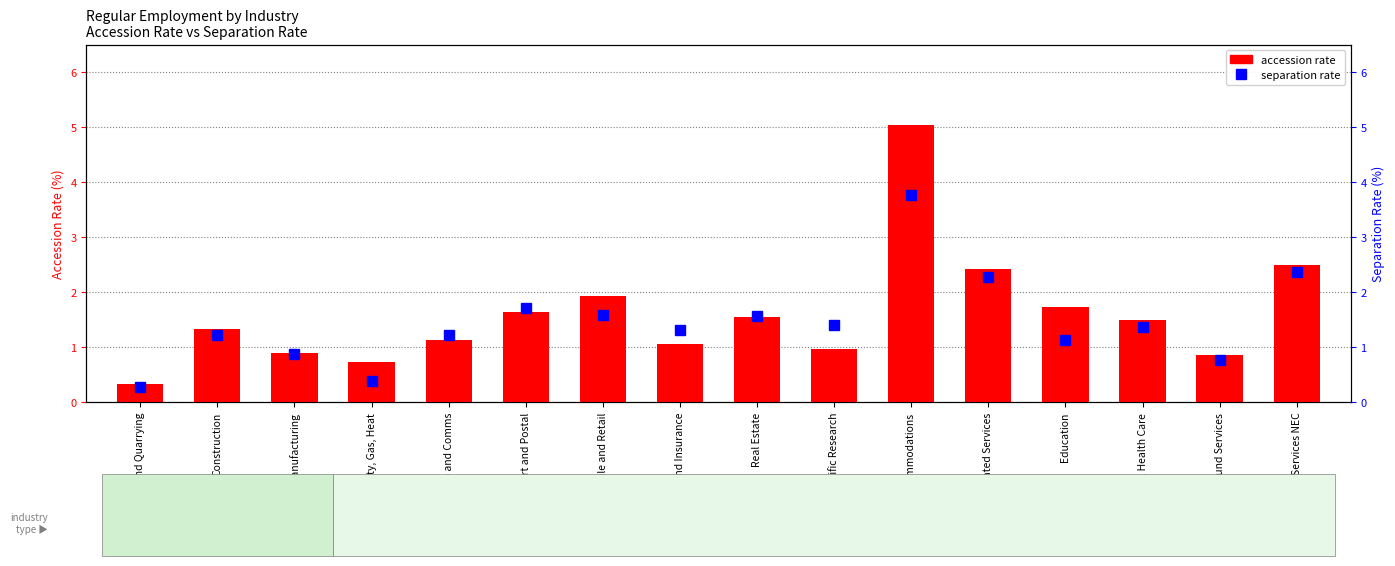

Are the bars horizontal?

No